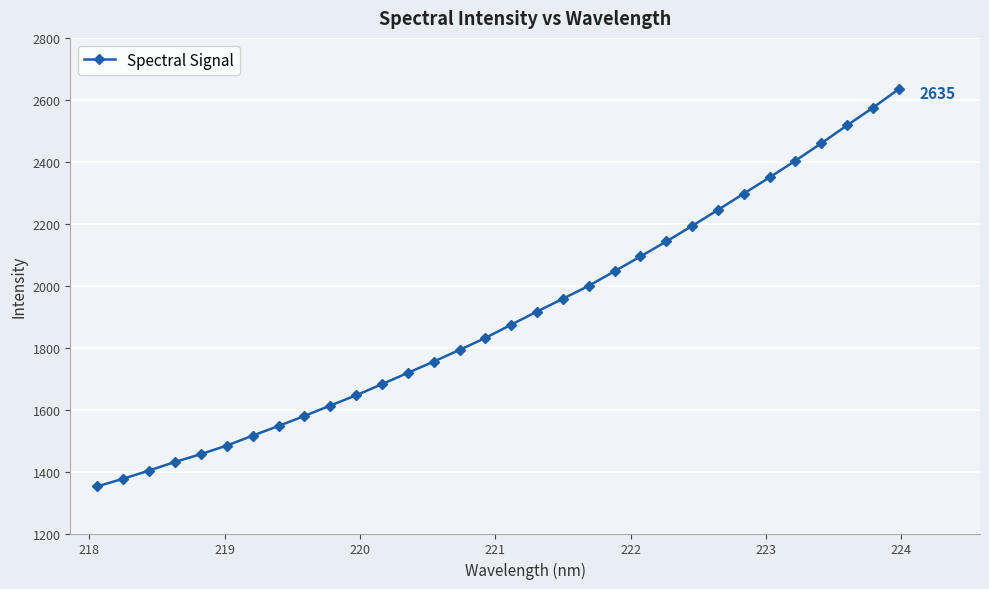

What is the difference between the second highest and second lowest values?

1197.8